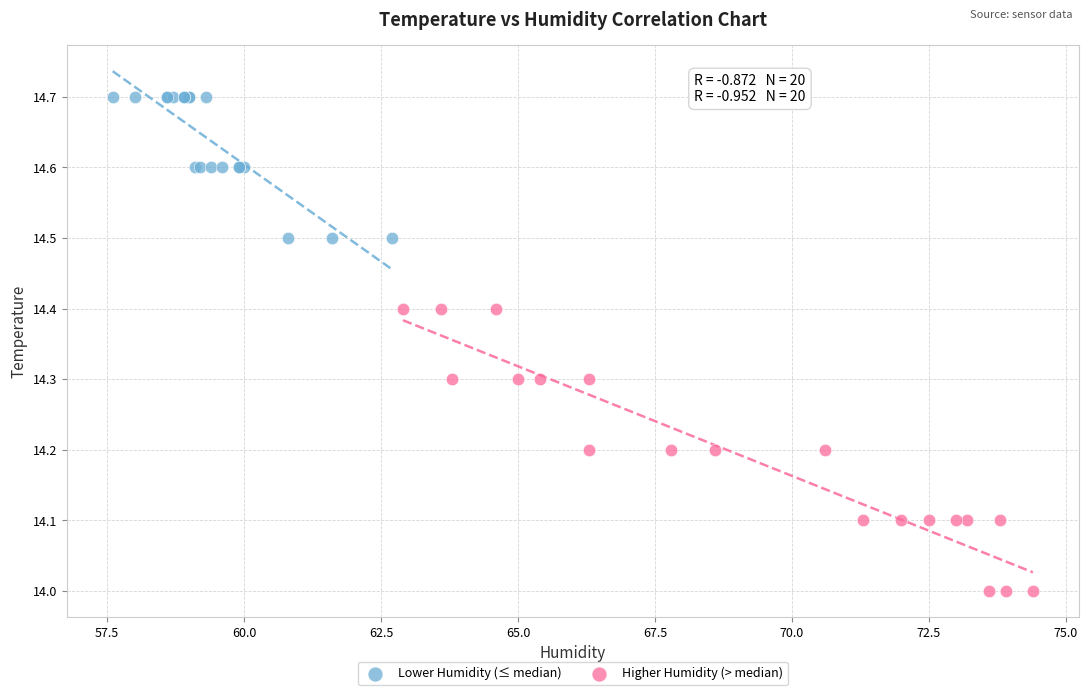

What are all the series names shown in the legend?

Lower Humidity (≤ median), Higher Humidity (> median)